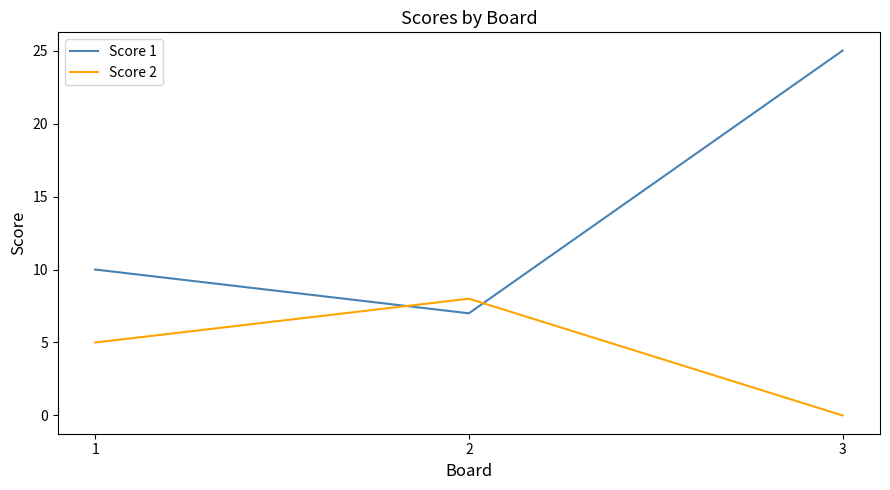

What are all the series names shown in the legend?

Score 1, Score 2